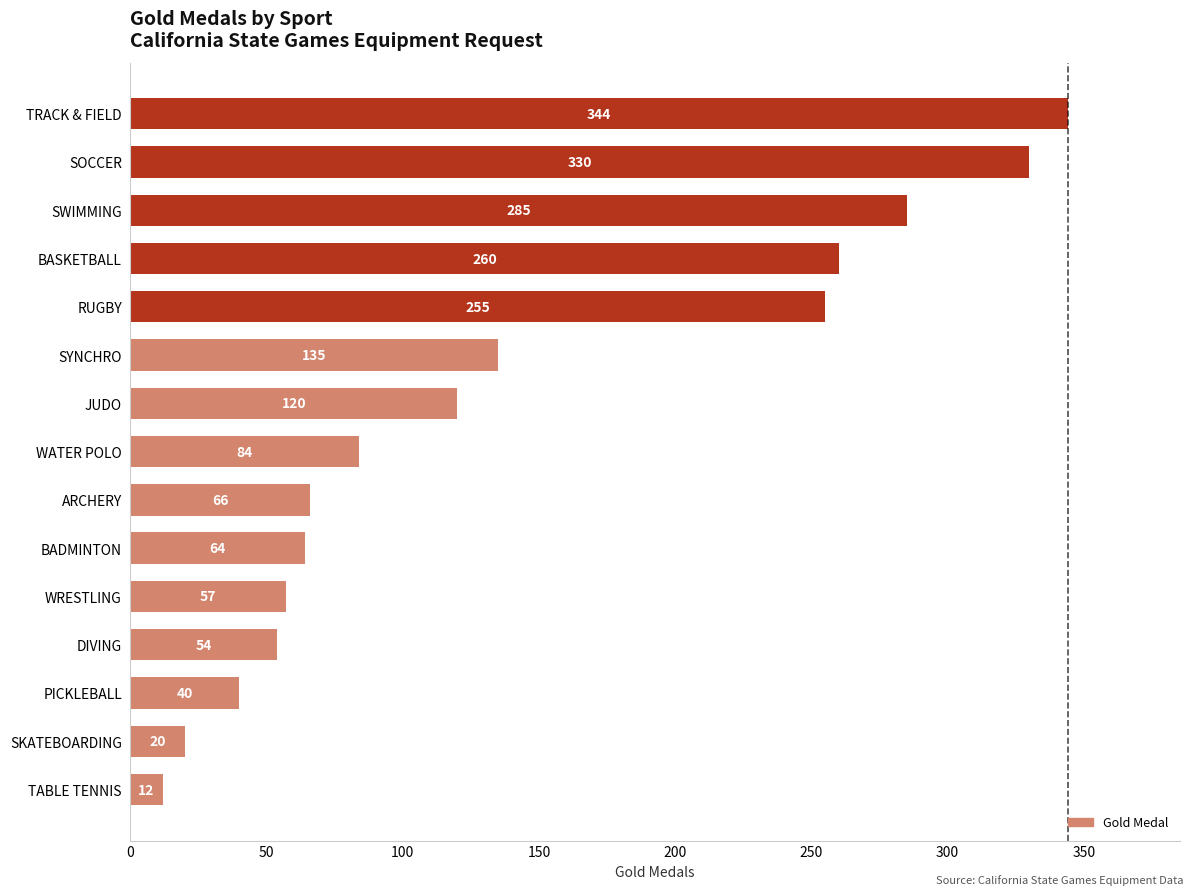

List the labels in order of value, largest first.

TRACK & FIELD, SOCCER, SWIMMING, BASKETBALL, RUGBY, SYNCHRO, JUDO, WATER POLO, ARCHERY, BADMINTON, WRESTLING, DIVING, PICKLEBALL, SKATEBOARDING, TABLE TENNIS